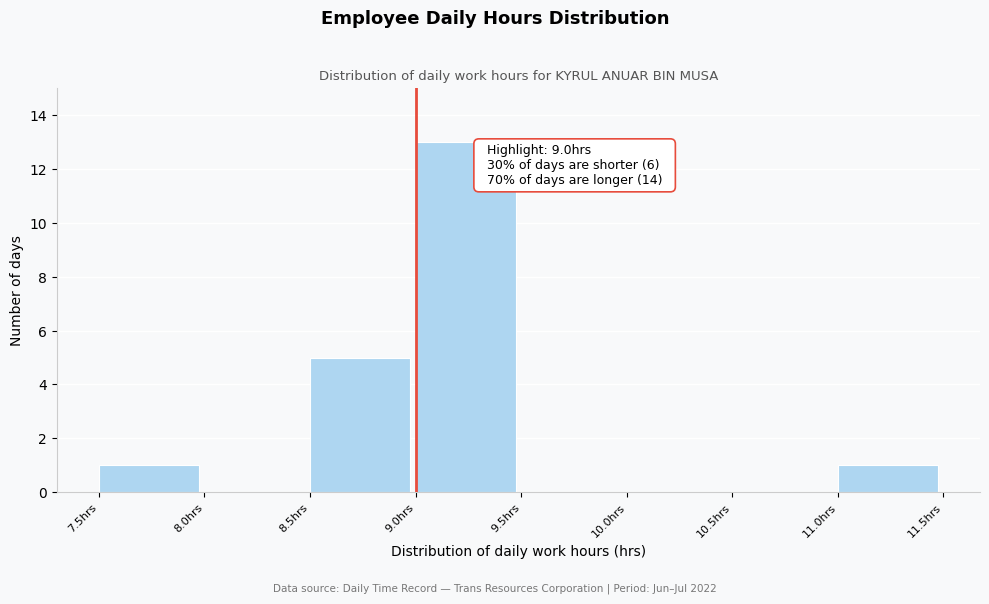

Over which range of the x-axis is the bar tallest?

9.0 to 9.5